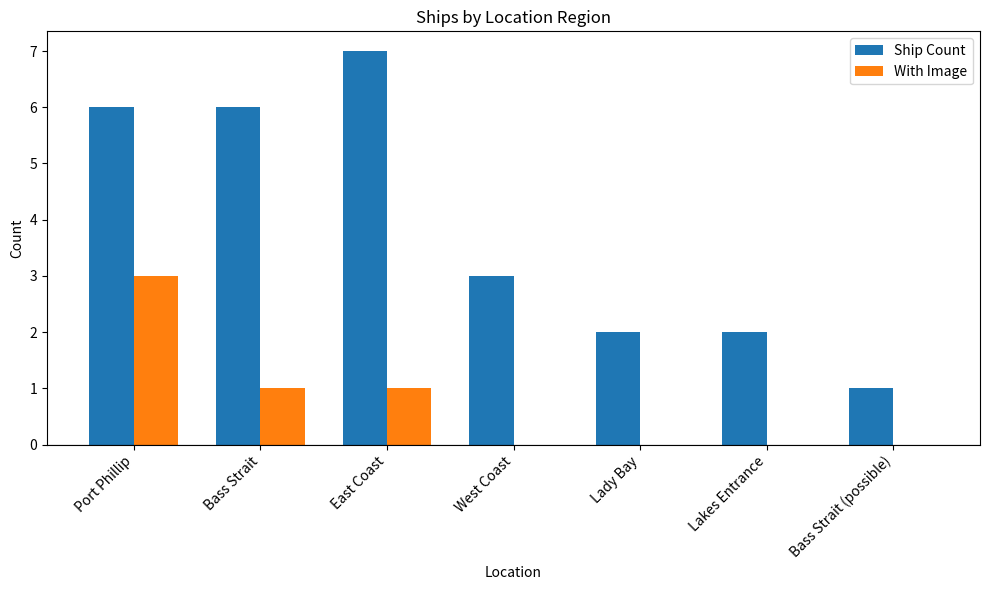

Which category has the highest value across all series?

East Coast